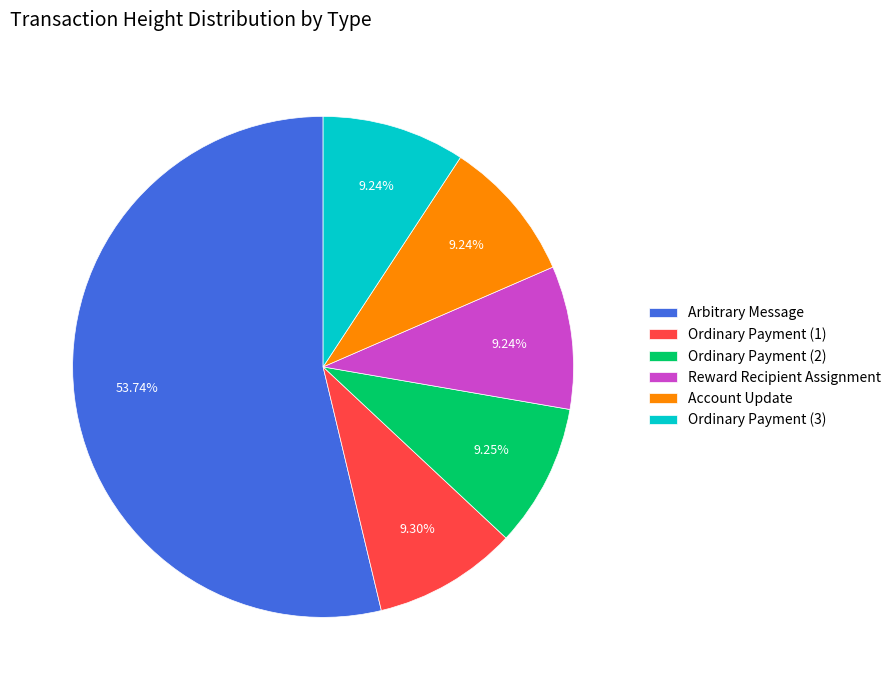

Which category accounts for the majority?

Arbitrary Message